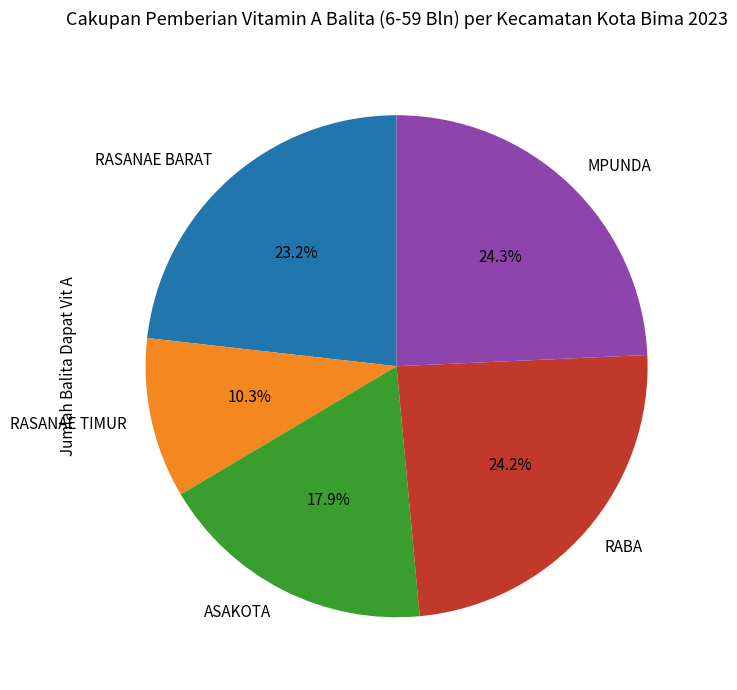

Between MPUNDA and RASANAE BARAT, which is larger?

MPUNDA